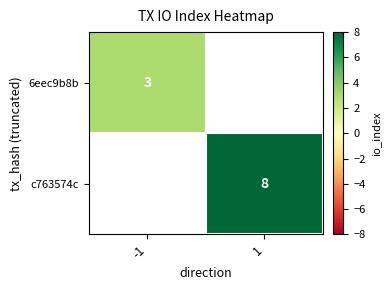

Is the value of c763574c at 1 greater than the value of 6eec9b8b at -1?

Yes